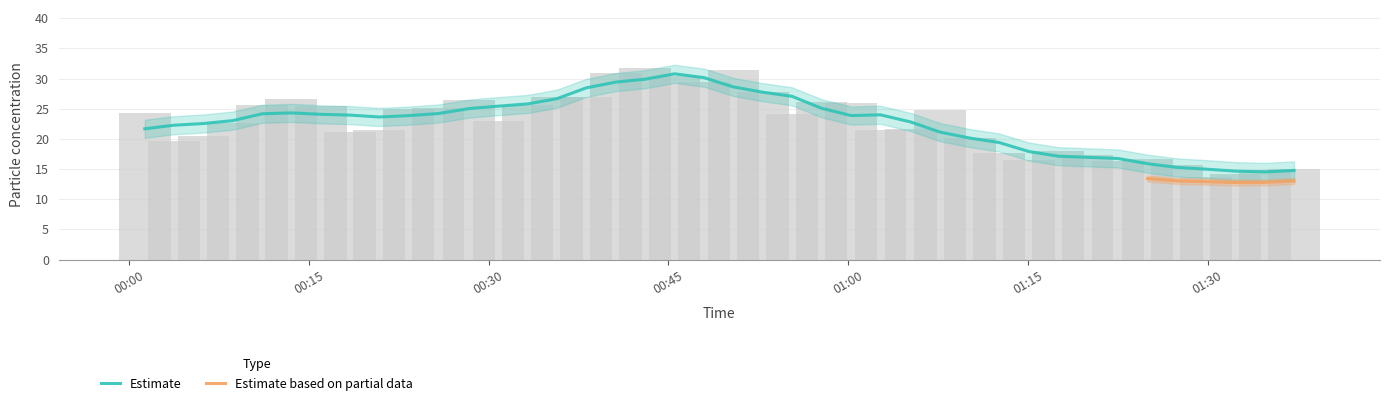

Reading left to right, list all the values displayed in this chart.

24.2	19.7	20.4	22.7	25.6	26.6	25.4	21.2	21.5	25.0	25.1	26.5	22.9	25.6	27.0	26.9	30.9	31.8	30.4	29.4	31.4	27.7	24.1	26.1	26.0	21.5	21.6	24.7	20.2	17.6	16.6	17.9	17.3	16.3	16.6	15.6	13.6	14.2	14.8	15.0